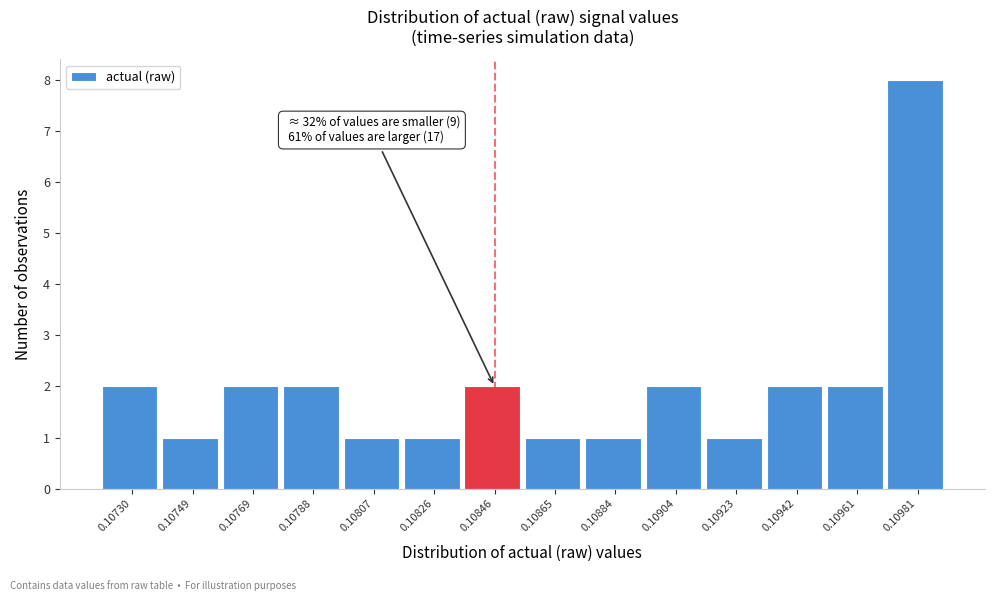

Reading left to right, transcribe all the data shown in this chart.

0.10730=2	0.10749=1	0.10769=2	0.10788=2	0.10807=1	0.10826=1	0.10846=2	0.10865=1	0.10884=1	0.10904=2	0.10923=1	0.10942=2	0.10961=2	0.10981=8